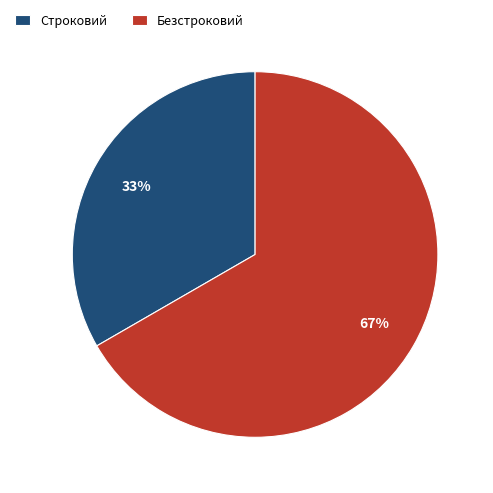

To the nearest percent, what is the average slice percentage?

50%